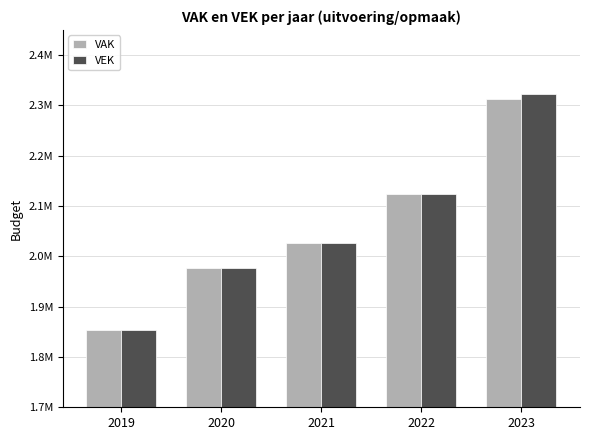

What are all the series names shown in the legend?

VAK, VEK